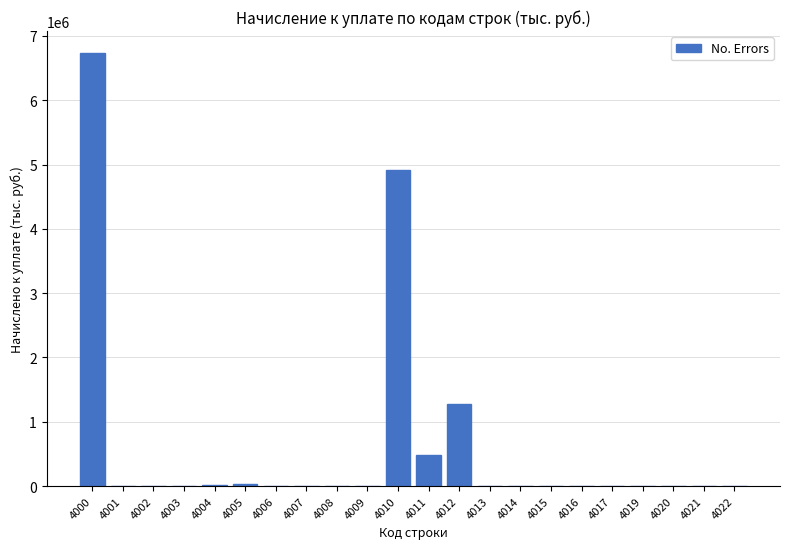

What is the maximum value shown in the chart?

6738099